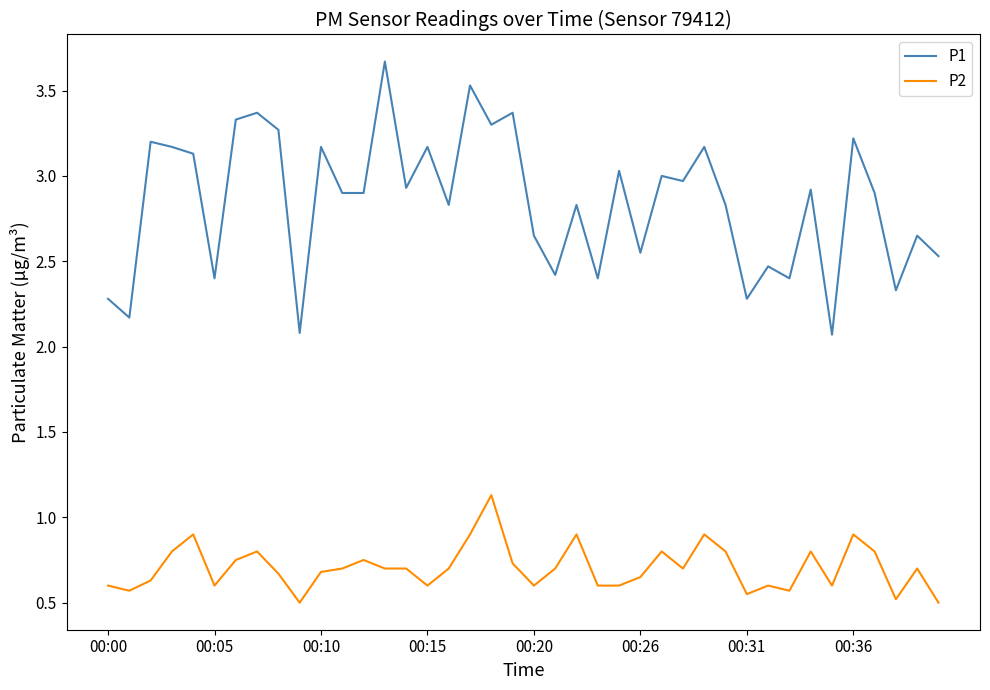

Rank the series by their average value, from highest to lowest.

P1, P2